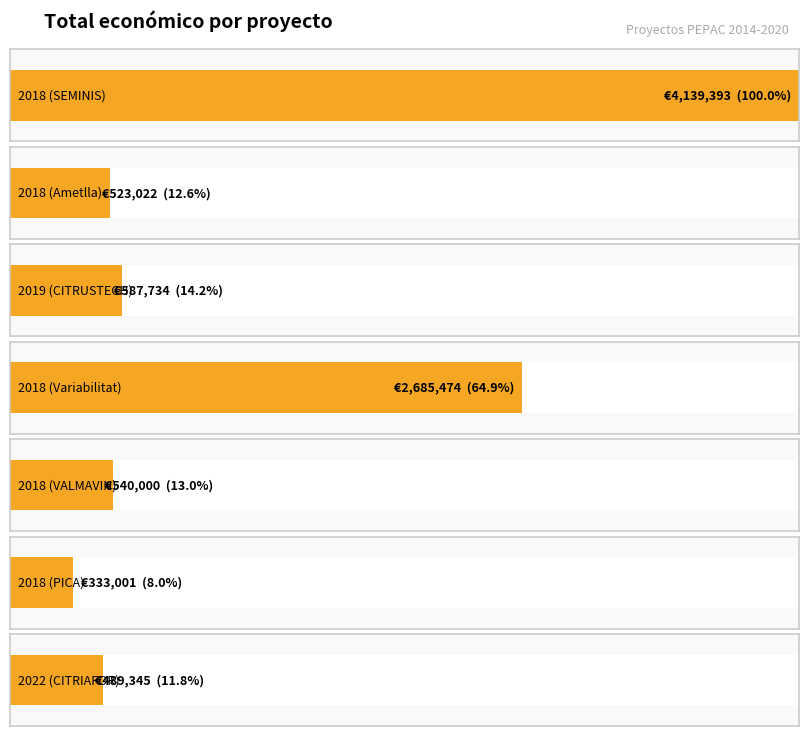

Where does the data first go above 540000?

2018 (SEMINIS)